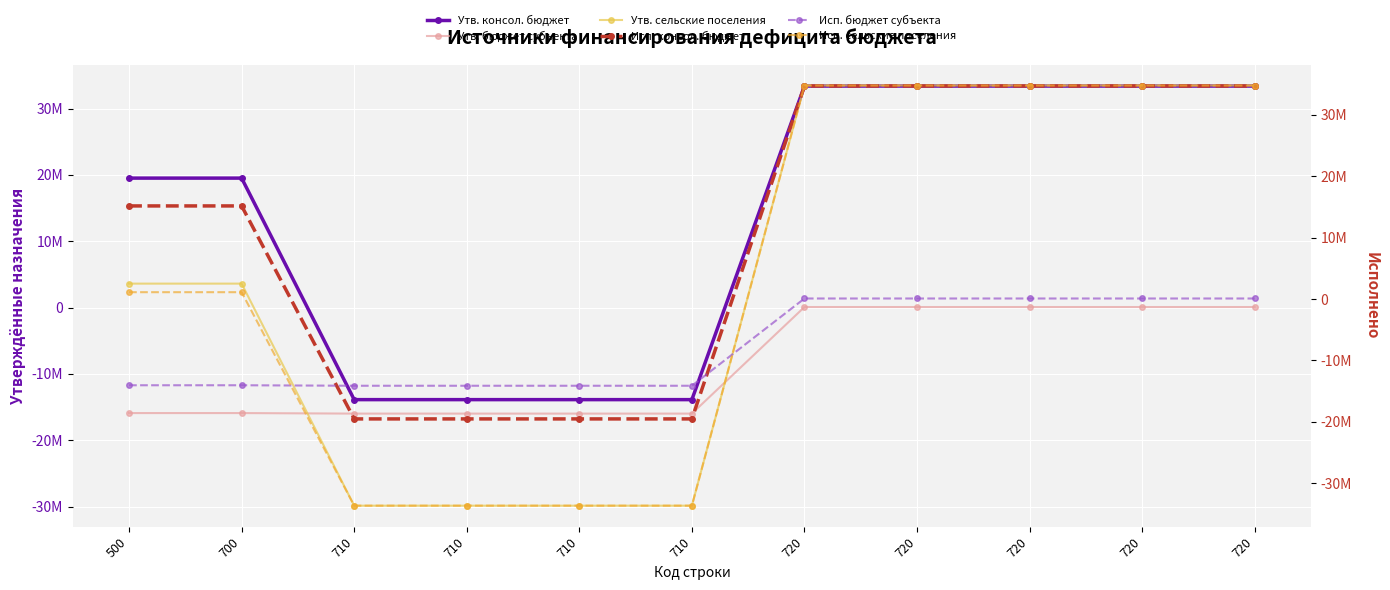

How many data points in Исп. сельские поселения are above 1107312?

7